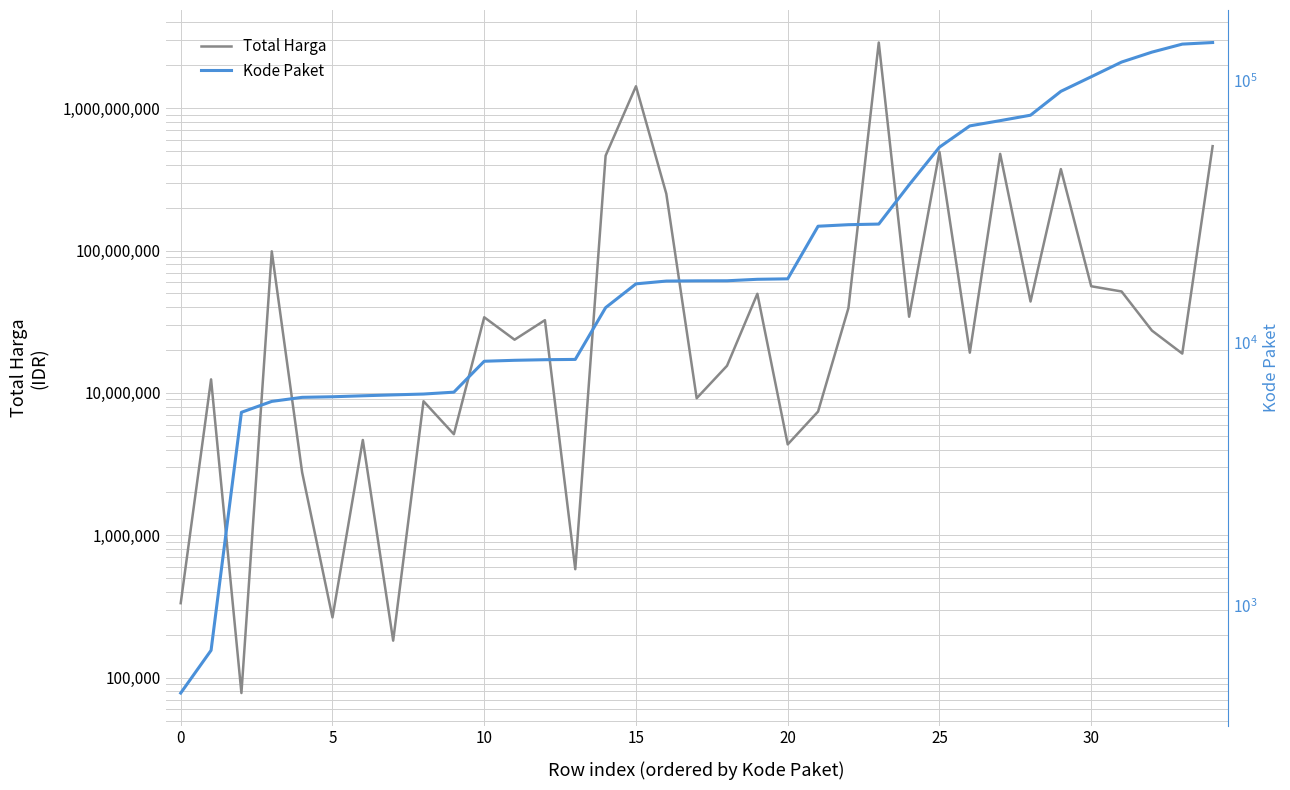

In Total Harga, how many points are higher than both neighbors (excluding endpoints)?

12